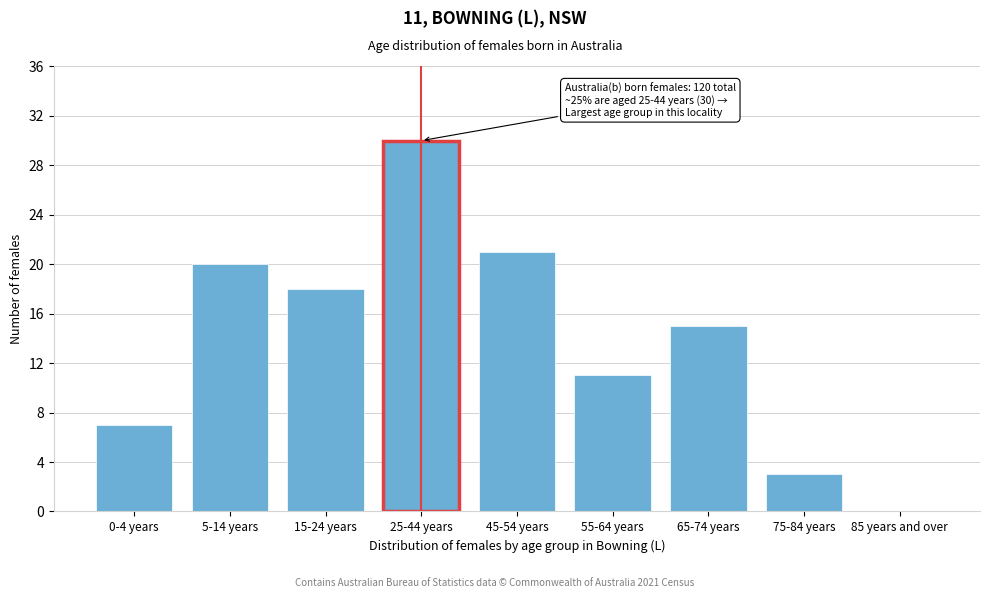

Reading left to right, list all the values displayed in this chart.

0-4 years=7	5-14 years=20	15-24 years=18	25-44 years=30	45-54 years=21	55-64 years=11	65-74 years=15	75-84 years=3	85 years and over=0